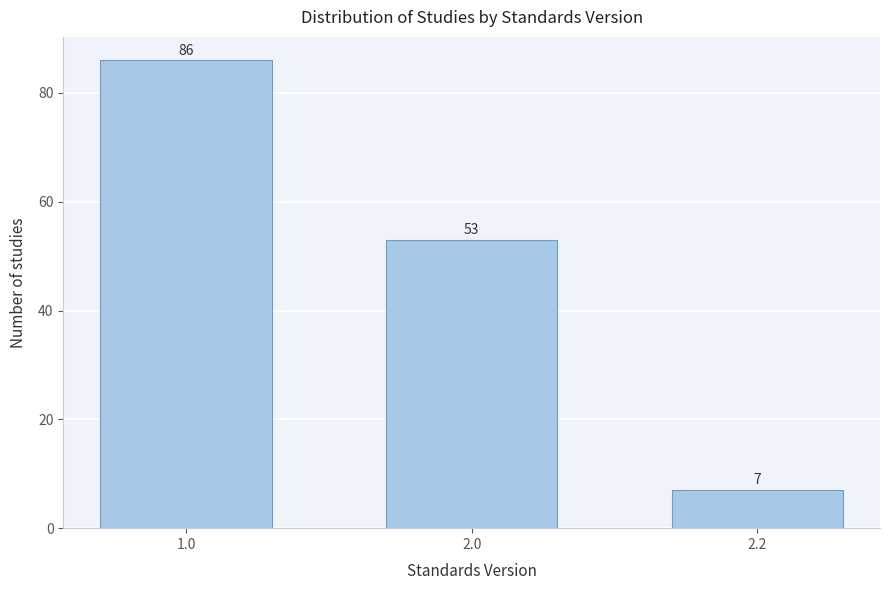

Reading left to right, extract all data points from this chart.

1.0=86	2.0=53	2.2=7